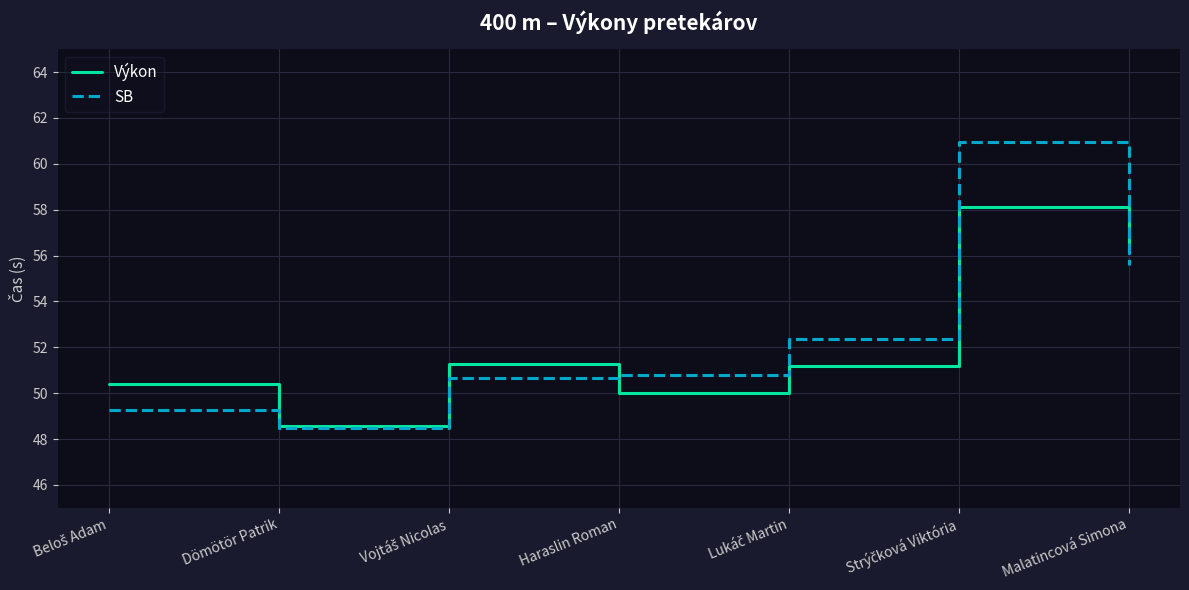

In Výkon, how many points are lower than both neighbors (excluding endpoints)?

2